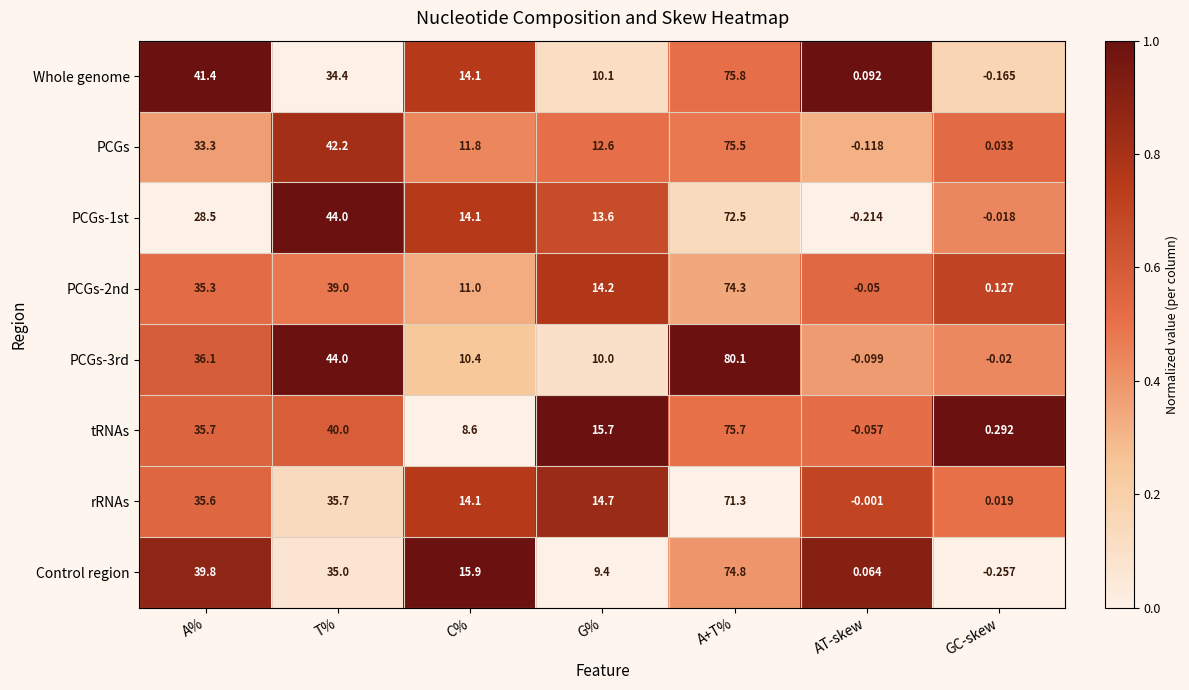

List the labels in order of Control region value, largest first.

A+T%, A%, T%, C%, G%, AT-skew, GC-skew